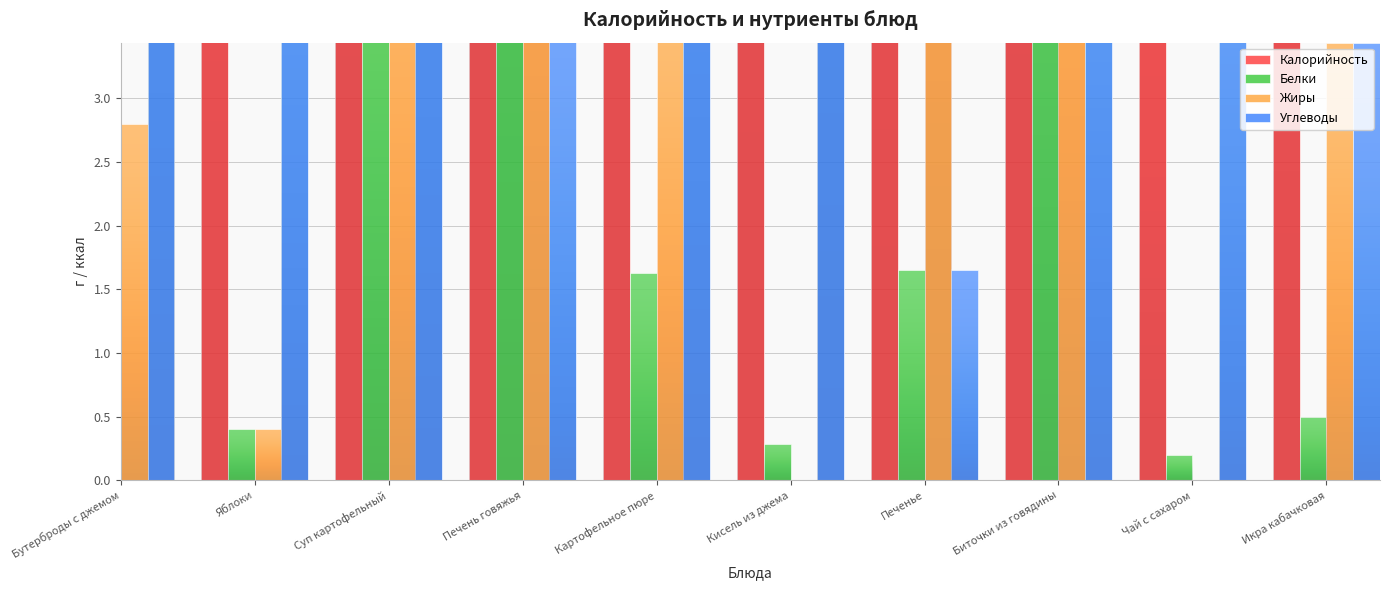

How many values in the Калорийность series exceed 117?

5